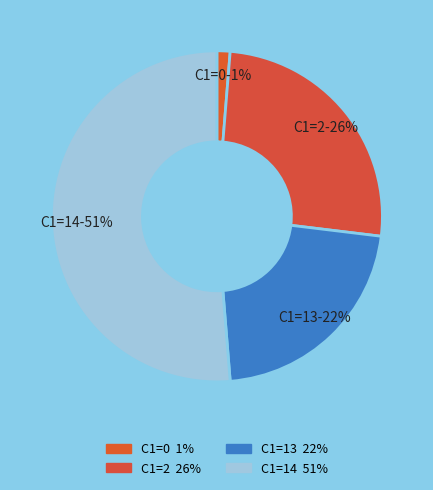

How many segments does this pie chart have?

4